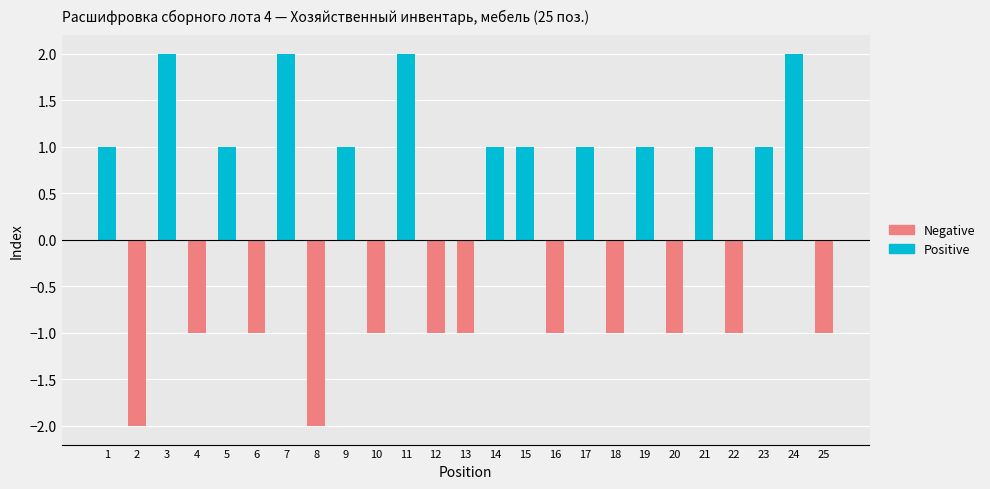

Count the number of values greater than 1.

4